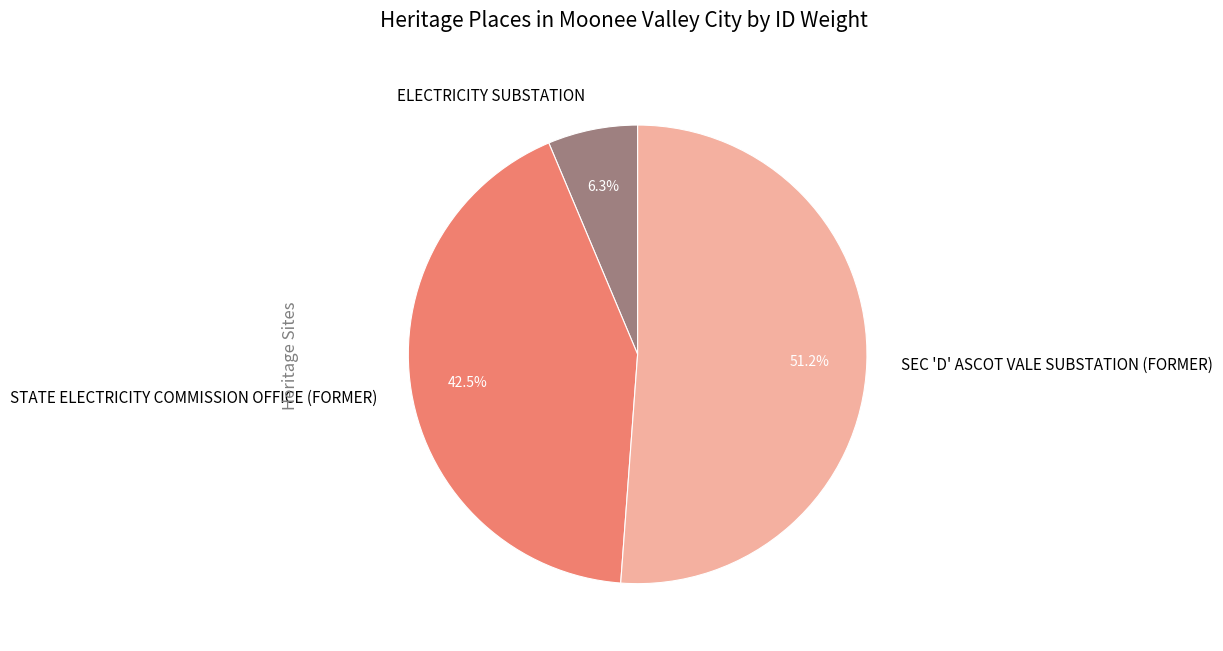

To the nearest percent, what is the combined percentage of STATE ELECTRICITY COMMISSION OFFICE (FORMER) and SEC 'D' ASCOT VALE SUBSTATION (FORMER)?

94%